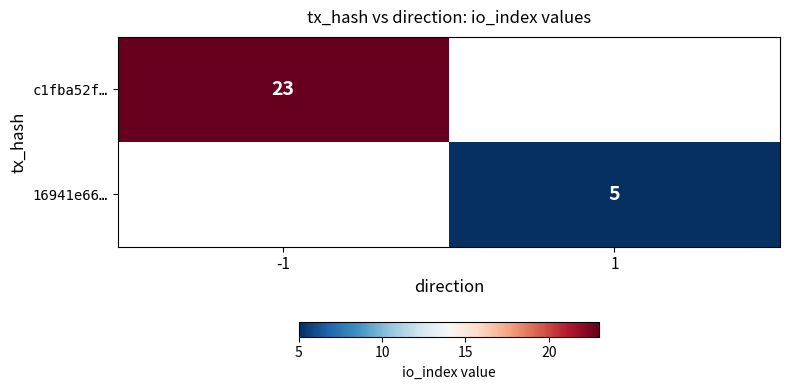

True or false: c1fba52f… has a value of 10 at -1.

False